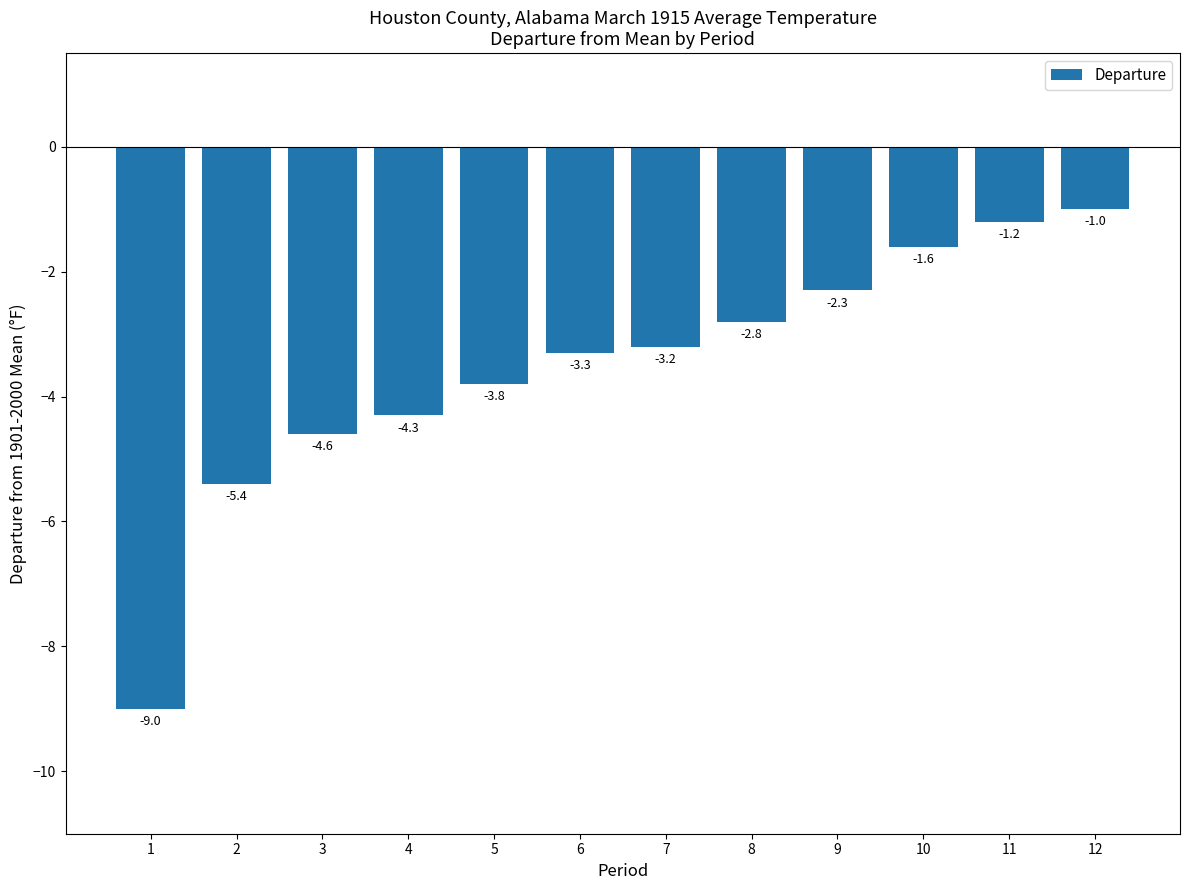

How many bars are there in total?

12